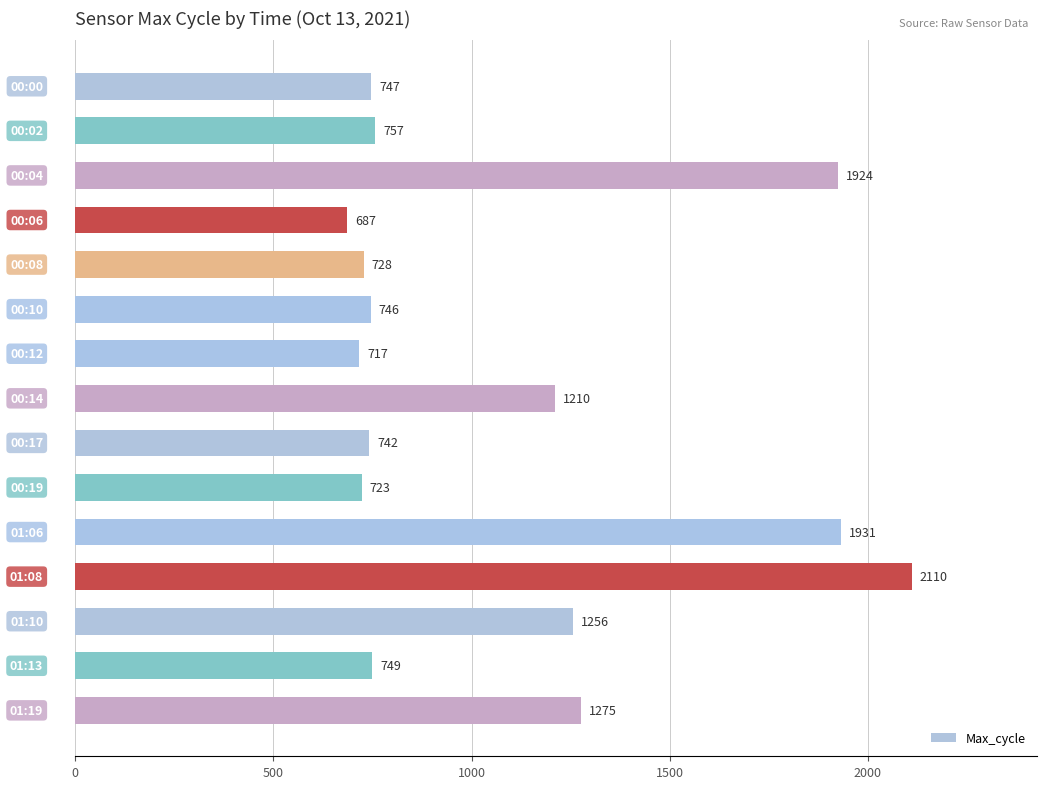

Does the chart contain stacked bars?

No